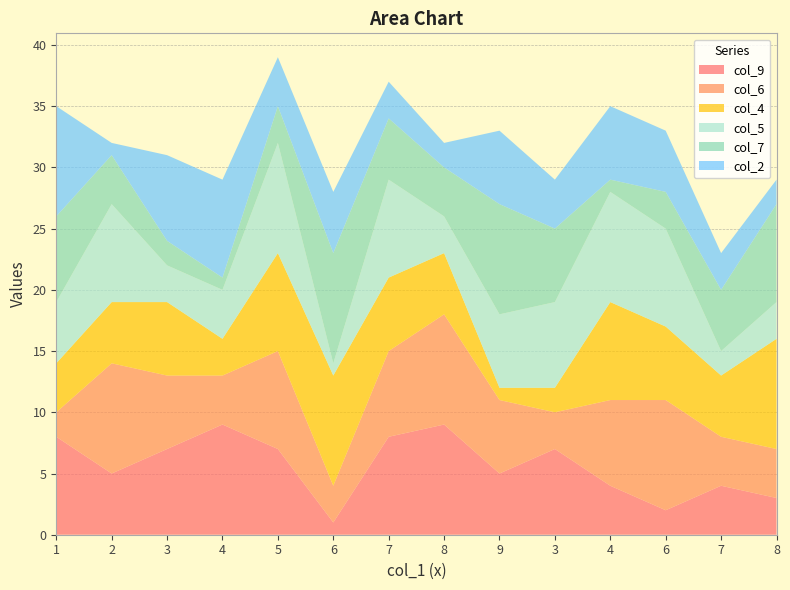

Reading left to right, extract all data points from this chart.

col_9: 1=8	2=5	3=7	4=9	5=7	6=1	7=8	8=9	9=5	3=7	4=4	6=2	7=4	8=3
col_6: 1=2	2=9	3=6	4=4	5=8	6=3	7=7	8=9	9=6	3=3	4=7	6=9	7=4	8=4
col_4: 1=4	2=5	3=6	4=3	5=8	6=9	7=6	8=5	9=1	3=2	4=8	6=6	7=5	8=9
col_5: 1=5	2=8	3=3	4=4	5=9	6=1	7=8	8=3	9=6	3=7	4=9	6=8	7=2	8=3
col_7: 1=7	2=4	3=2	4=1	5=3	6=9	7=5	8=4	9=9	3=6	4=1	6=3	7=5	8=8
col_2: 1=9	2=1	3=7	4=8	5=4	6=5	7=3	8=2	9=6	3=4	4=6	6=5	7=3	8=2